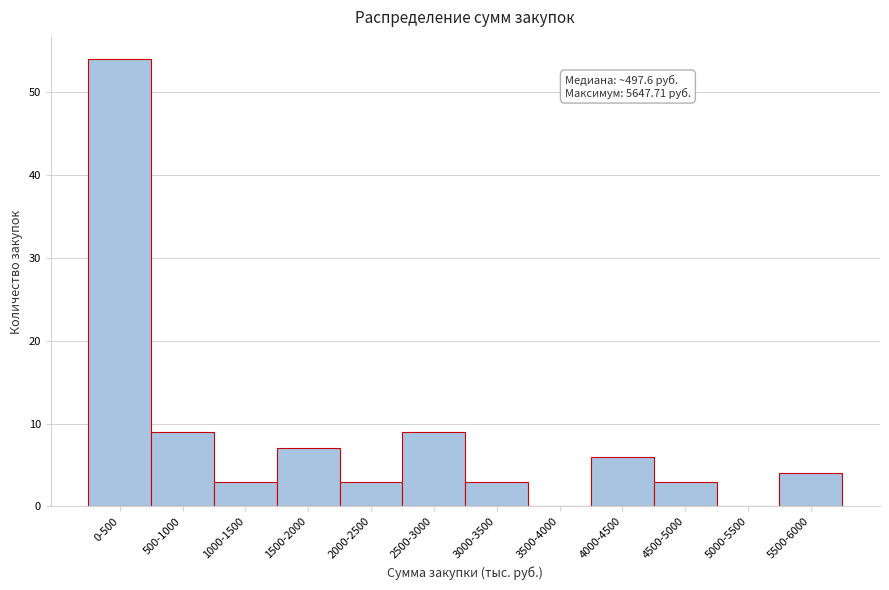

Reading left to right, extract all data points from this chart.

0-500=54	500-1000=9	1000-1500=3	1500-2000=7	2000-2500=3	2500-3000=9	3000-3500=3	3500-4000=0	4000-4500=6	4500-5000=3	5000-5500=0	5500-6000=4